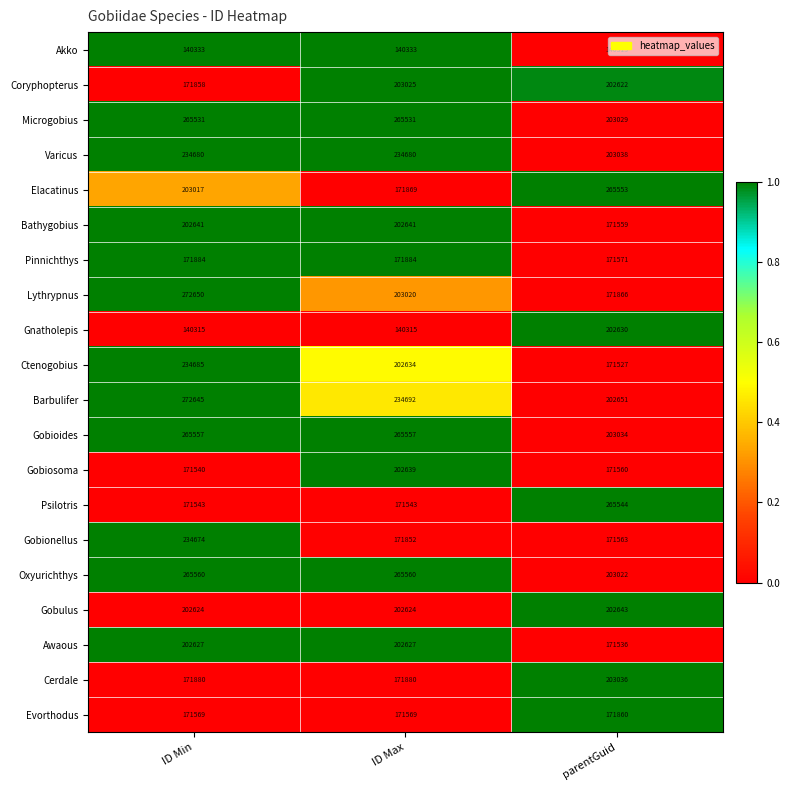

Which series has the largest total across all categories?

Gobioides